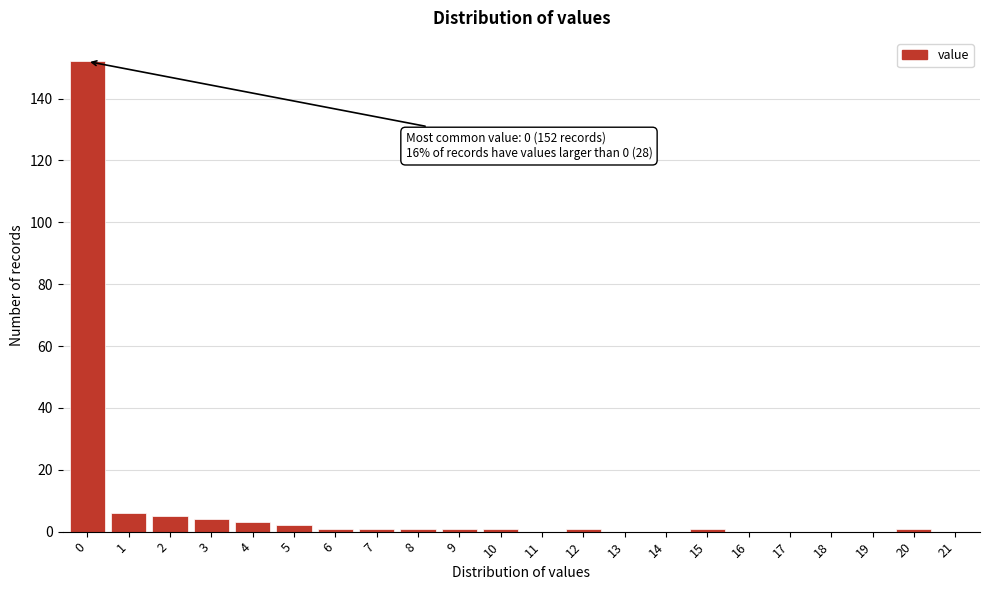

Which range on the x-axis has the tallest bar?

-0.5 to 0.5